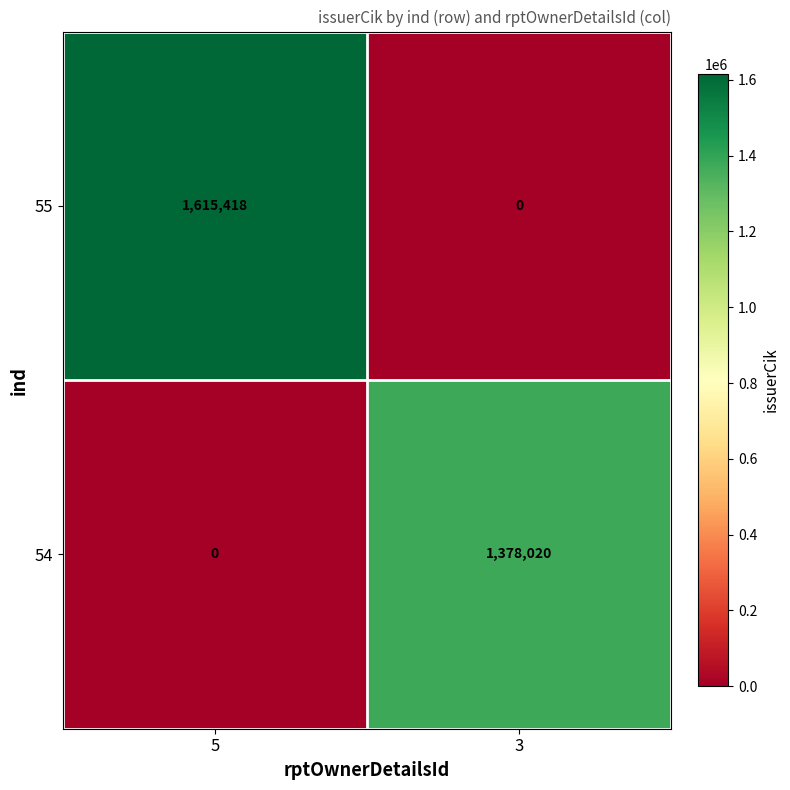

Reading left to right, what are all the values shown in this chart?

55: 5=1615418	3=0
54: 5=0	3=1378020